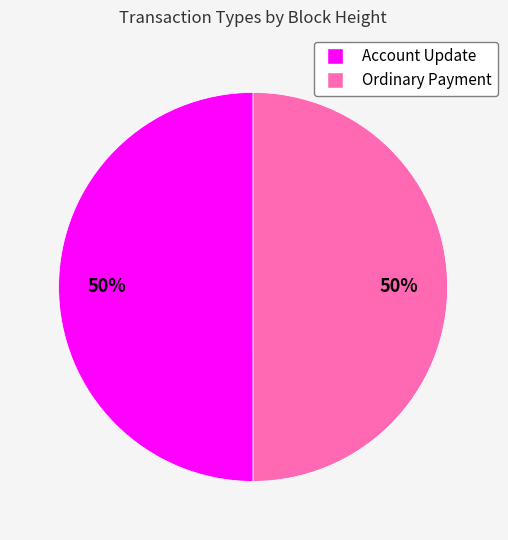

To the nearest percent, what is the average slice percentage?

50%